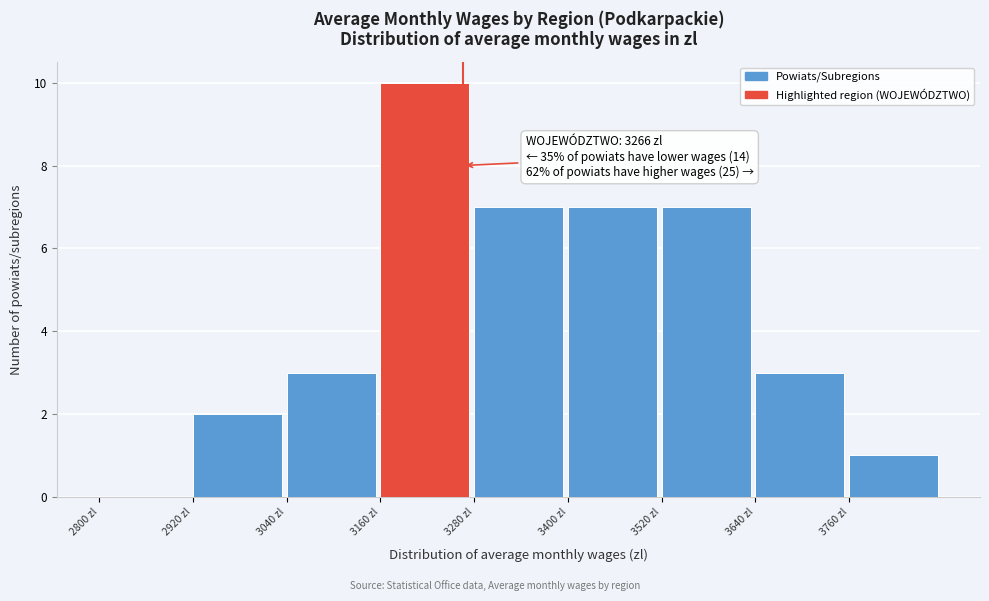

Over which range of the x-axis is the bar tallest?

3160 to 3280